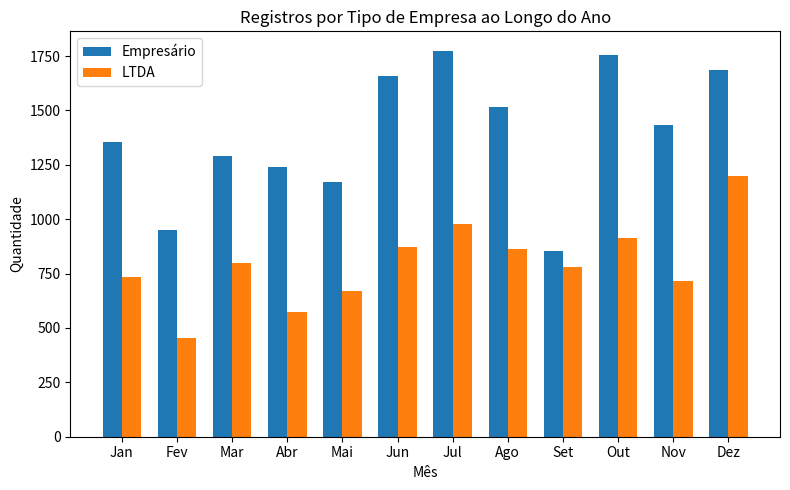

Rank the series by their maximum value, from highest to lowest.

Empresário, LTDA